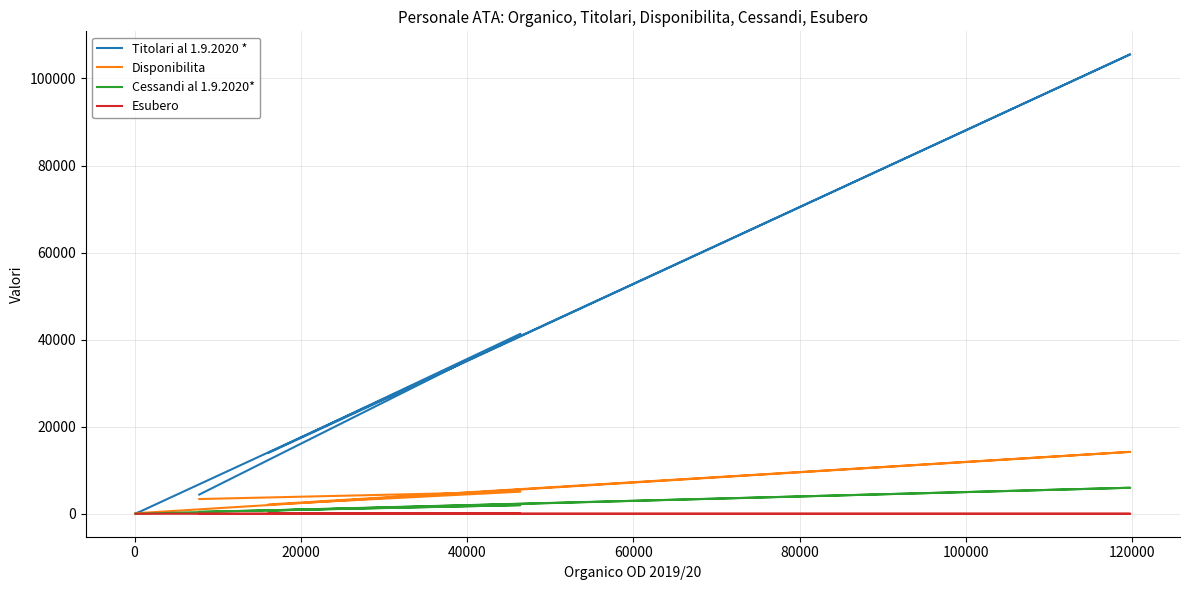

What is the label of the 3rd point from the right?

80000